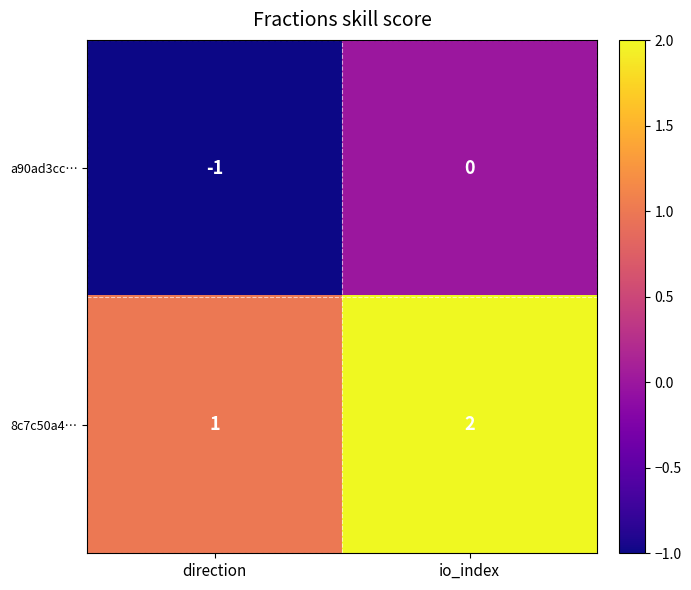

Which label corresponds to the largest value in the chart?

io_index